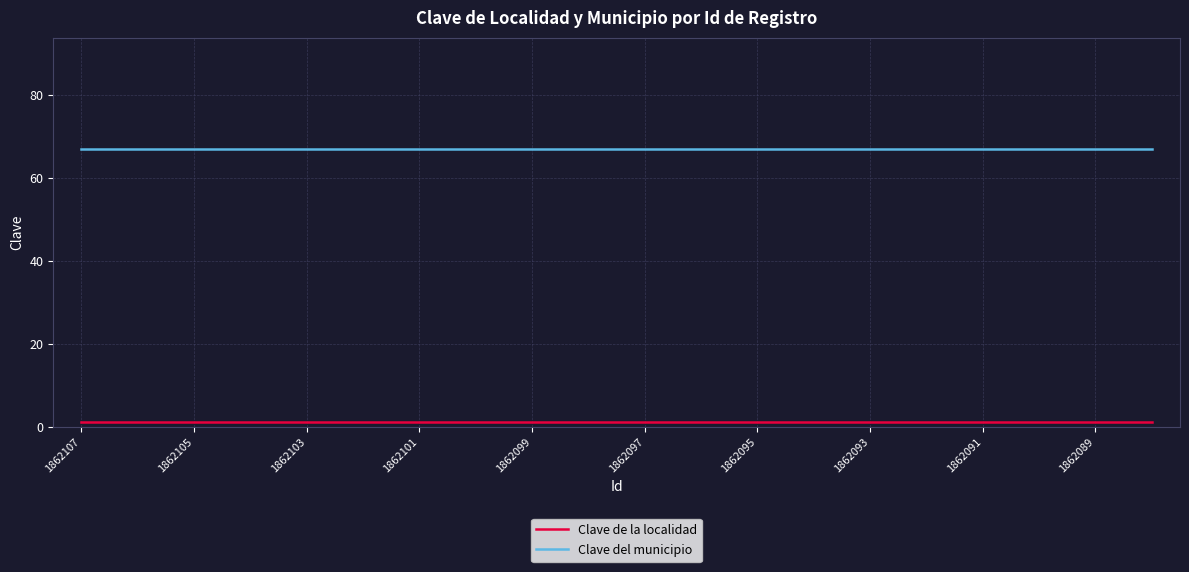

Rank the series by their average value, from lowest to highest.

Clave de la localidad, Clave del municipio